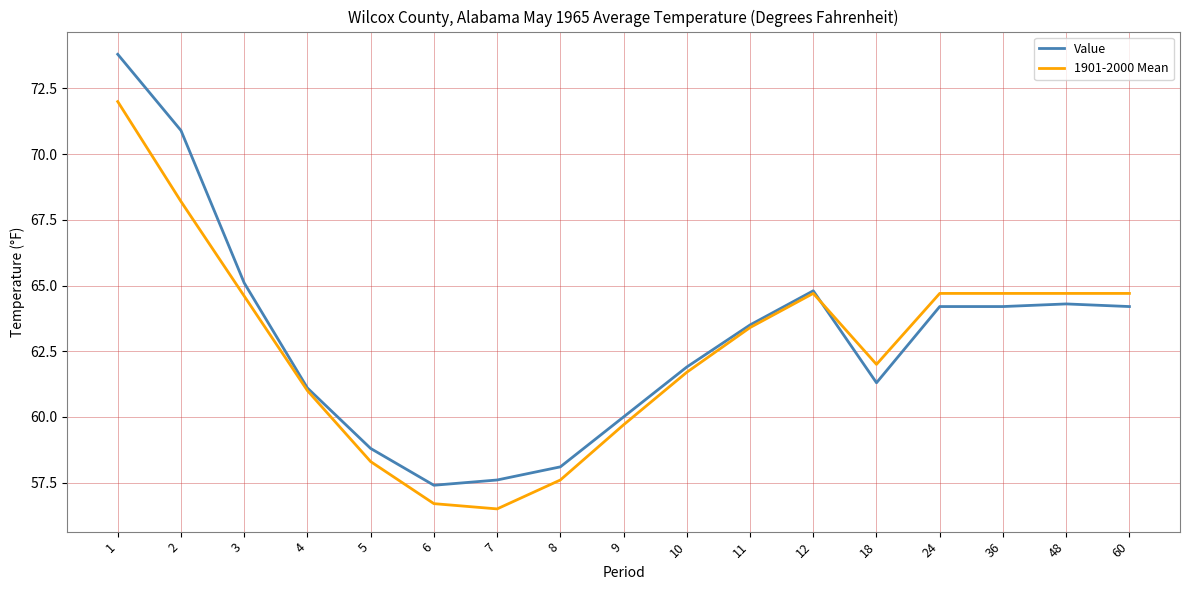

Rank the series by their maximum value, from lowest to highest.

1901-2000 Mean, Value